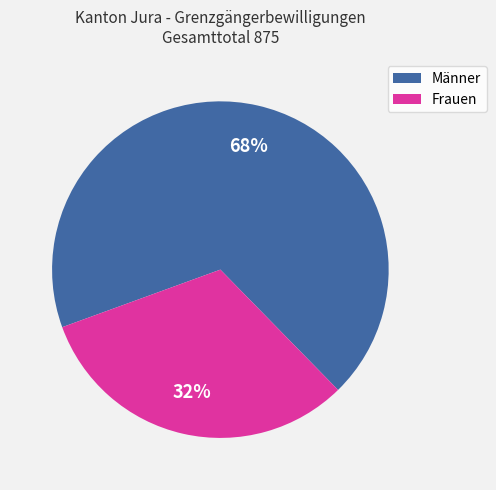

What is the ratio of the value at Frauen to the value at Männer?

0.5